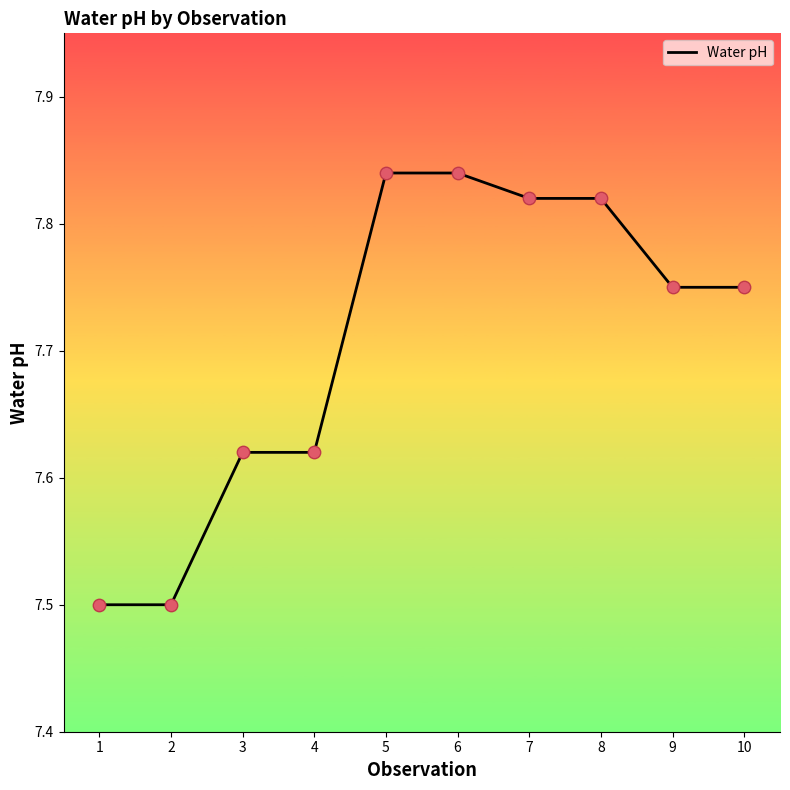

What is the change in value from 1 to 7?

+0.3